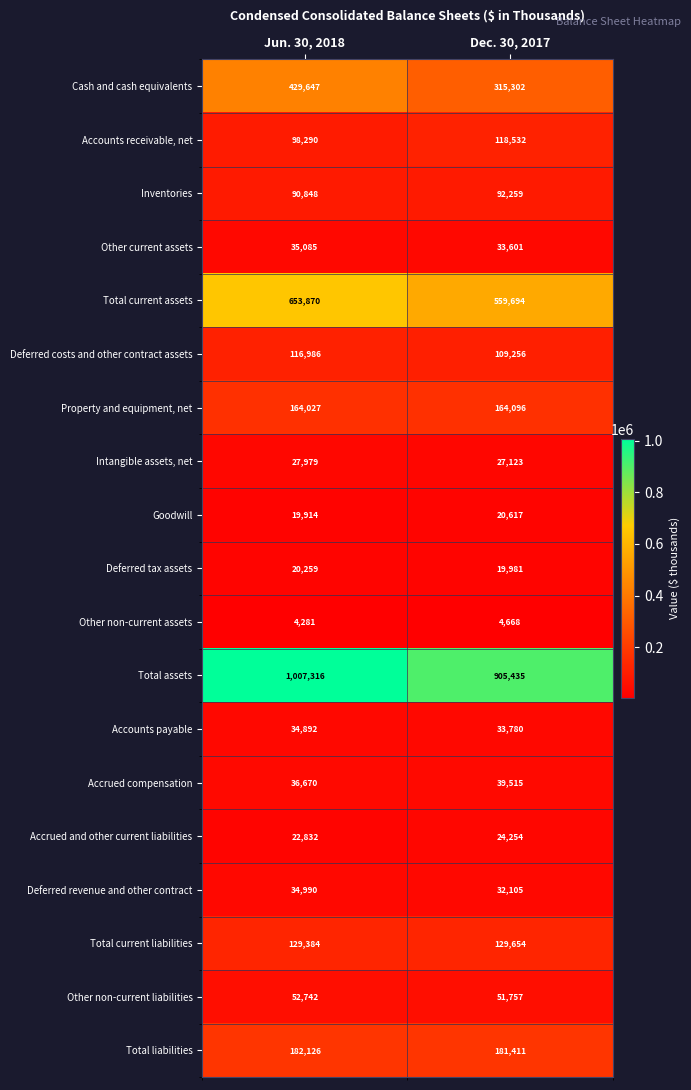

What is the difference between the maximum and minimum values in the Total current assets series?

94176